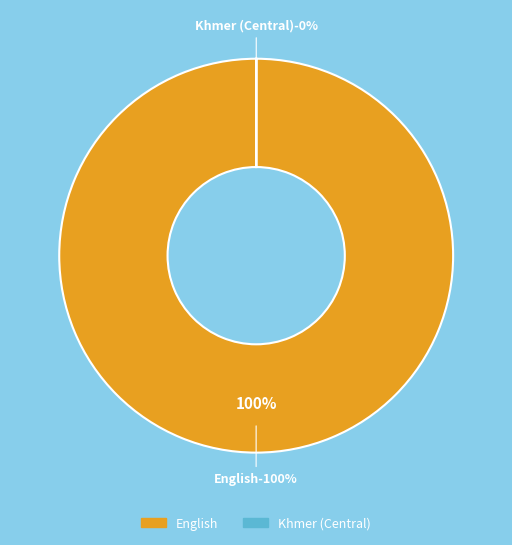

Count the number of slices in the pie.

2